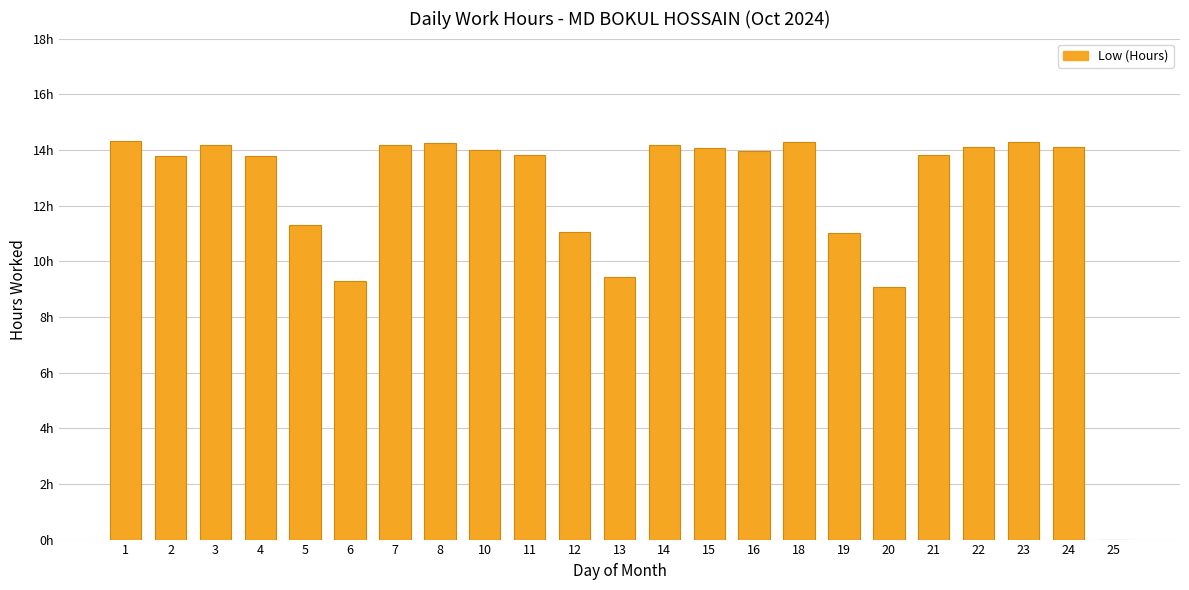

What is the approximate value at 19?

11.0